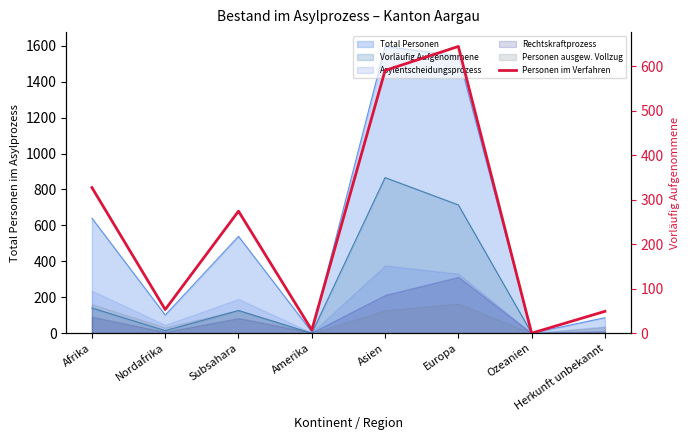

At which category does the chart reach its peak across all series?

Europa